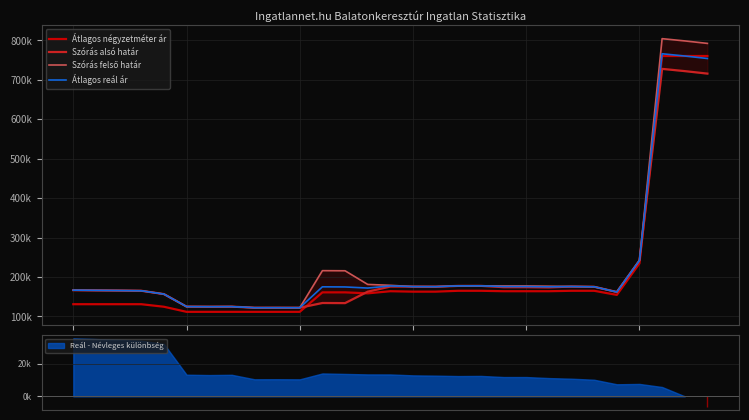

Which has a higher value, 26 or 19?

26